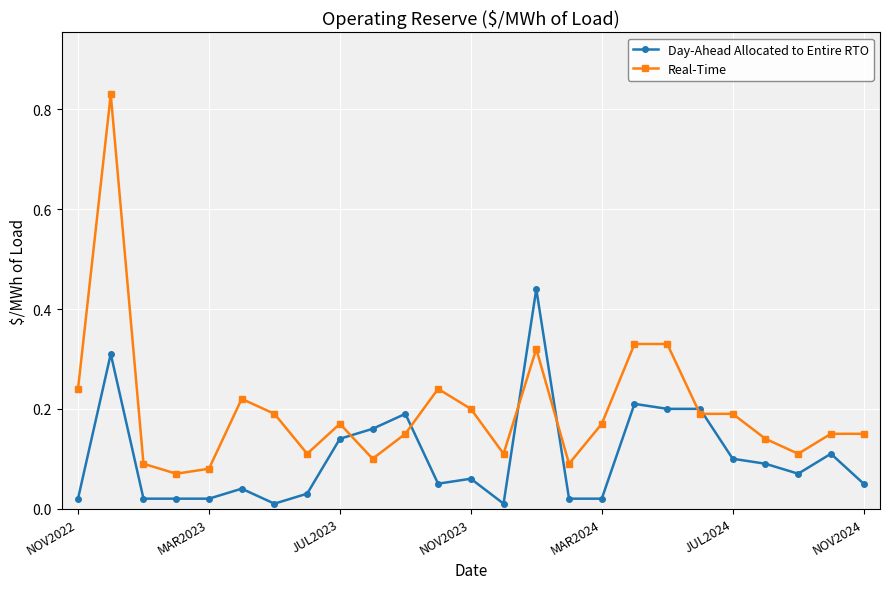

Which series has the largest range (max minus min)?

Real-Time